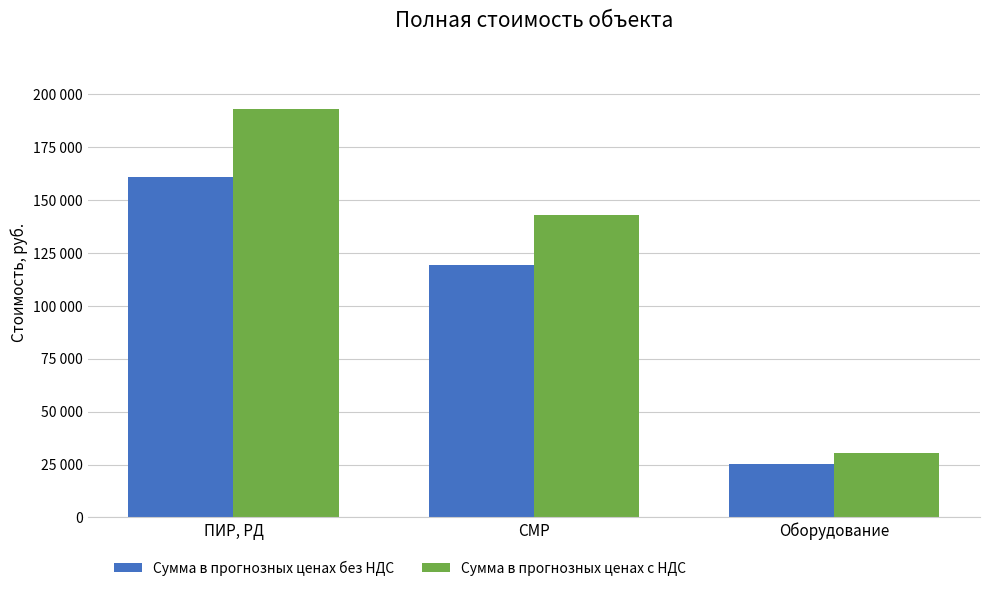

Rank the series at Оборудование from lowest to highest value.

Сумма в прогнозных ценах без НДС, Сумма в прогнозных ценах с НДС